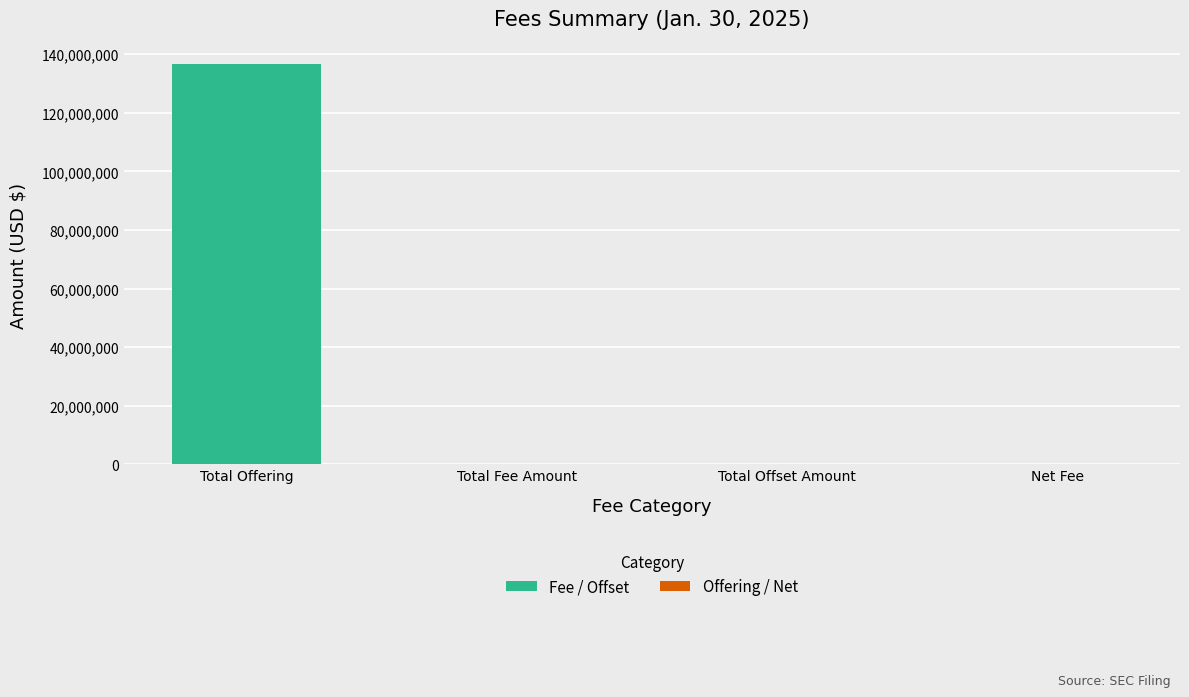

Is it true that the value at Total Offering is 136510000.0?

True